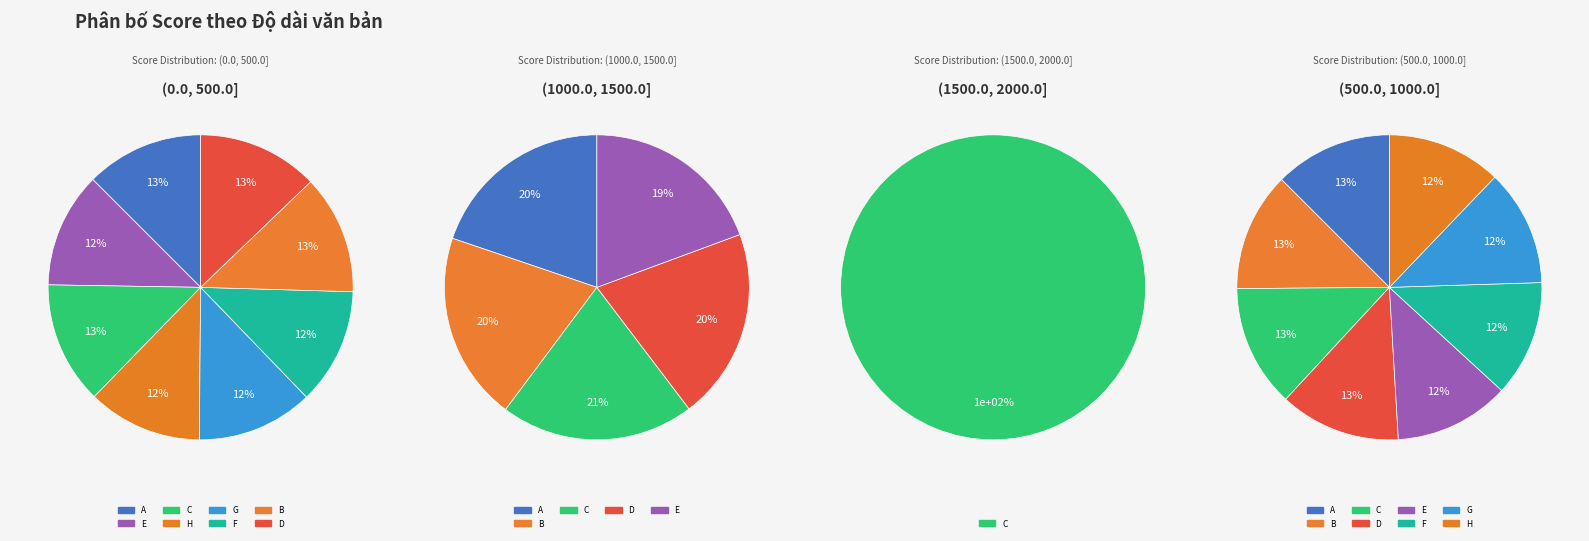

To the nearest percent, what percentage of the pie is E?

12%